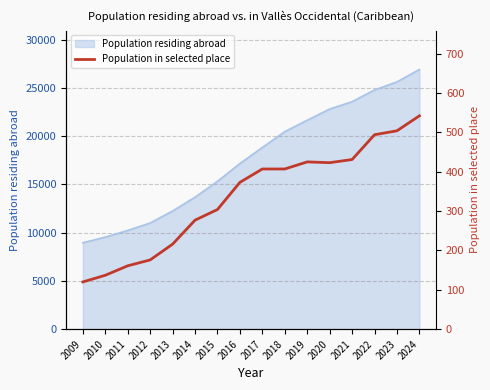

The chart shows a value of 277 at 2014. True or false?

True